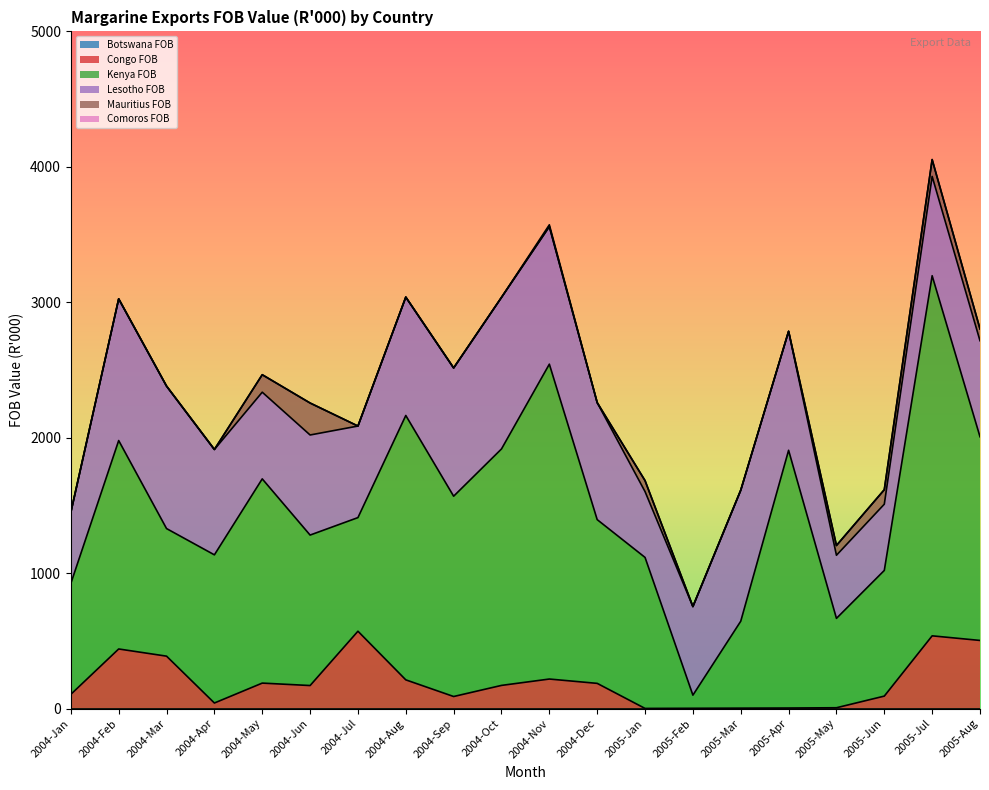

Reading left to right, extract all data points from this chart.

Botswana FOB: 2004-Jan=0	2004-Feb=0	2004-Mar=0	2004-Apr=0	2004-May=0	2004-Jun=0	2004-Jul=0	2004-Aug=0	2004-Sep=0	2004-Oct=0	2004-Nov=0	2004-Dec=0	2005-Jan=0	2005-Feb=0	2005-Mar=0	2005-Apr=0	2005-May=0	2005-Jun=0	2005-Jul=0	2005-Aug=0
Congo FOB: 2004-Jan=105	2004-Feb=440	2004-Mar=387	2004-Apr=41	2004-May=188	2004-Jun=170	2004-Jul=571	2004-Aug=212	2004-Sep=89	2004-Oct=171	2004-Nov=218	2004-Dec=186	2005-Jan=1	2005-Feb=2	2005-Mar=3	2005-Apr=4	2005-May=6	2005-Jun=92	2005-Jul=537	2005-Aug=503
Kenya FOB: 2004-Jan=819	2004-Feb=1539	2004-Mar=942	2004-Apr=1094	2004-May=1508	2004-Jun=1111	2004-Jul=839	2004-Aug=1952	2004-Sep=1479	2004-Oct=1746	2004-Nov=2325	2004-Dec=1209	2005-Jan=1115	2005-Feb=97	2005-Mar=642	2005-Apr=1903	2005-May=660	2005-Jun=928	2005-Jul=2659	2005-Aug=1504
Lesotho FOB: 2004-Jan=525	2004-Feb=1046	2004-Mar=1052	2004-Apr=778	2004-May=640	2004-Jun=739	2004-Jul=676	2004-Aug=874	2004-Sep=947	2004-Oct=1119	2004-Nov=1016	2004-Dec=864	2005-Jan=486	2005-Feb=654	2005-Mar=967	2005-Apr=878	2005-May=466	2005-Jun=489	2005-Jul=733	2005-Aug=709
Mauritius FOB: 2004-Jan=0	2004-Feb=0	2004-Mar=0	2004-Apr=0	2004-May=129	2004-Jun=236	2004-Jul=0	2004-Aug=0	2004-Sep=0	2004-Oct=0	2004-Nov=0	2004-Dec=0	2005-Jan=81	2005-Feb=0	2005-Mar=0	2005-Apr=0	2005-May=72	2005-Jun=107	2005-Jul=124	2005-Aug=87
Comoros FOB: 2004-Jan=0	2004-Feb=0	2004-Mar=0	2004-Apr=0	2004-May=0	2004-Jun=0	2004-Jul=0	2004-Aug=0	2004-Sep=0	2004-Oct=0	2004-Nov=13	2004-Dec=0	2005-Jan=0	2005-Feb=1	2005-Mar=1	2005-Apr=1	2005-May=0	2005-Jun=0	2005-Jul=1	2005-Aug=1